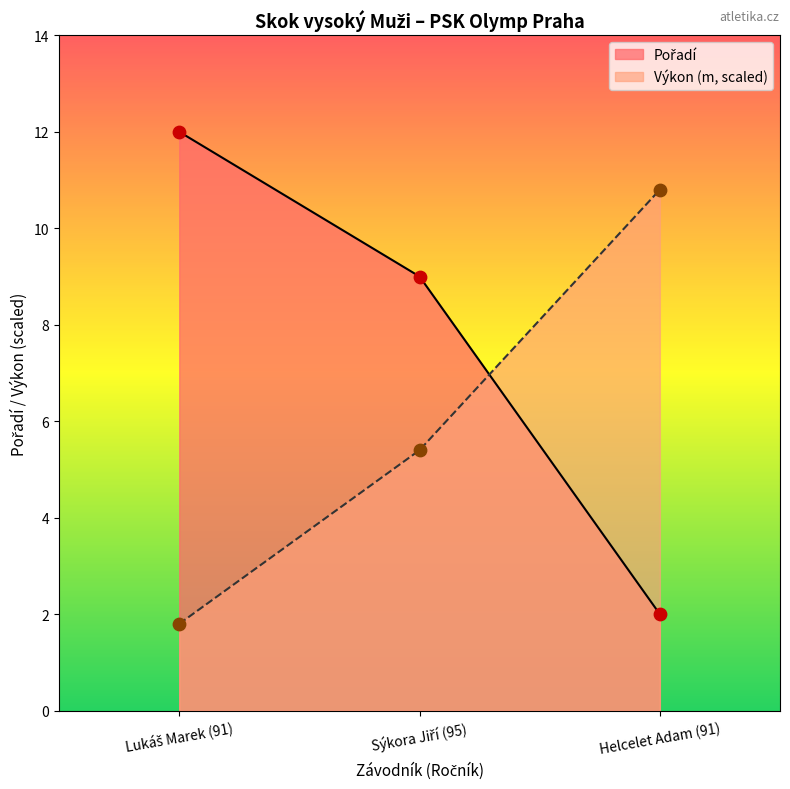

Which series reaches the minimum Y coordinate?

Výkon